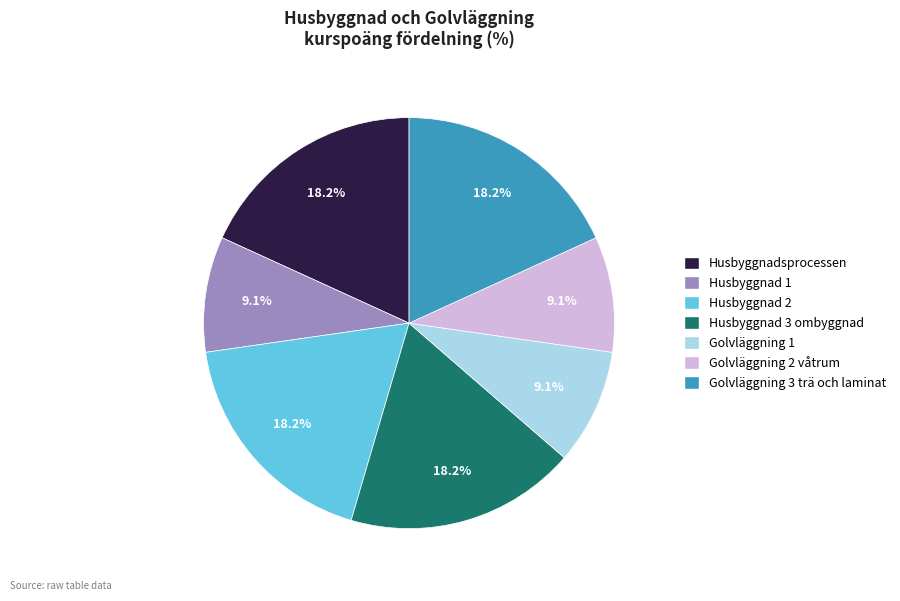

Combined, what portion of the pie is Husbyggnad 2 and Golvläggning 3 trä och laminat?

36.4%